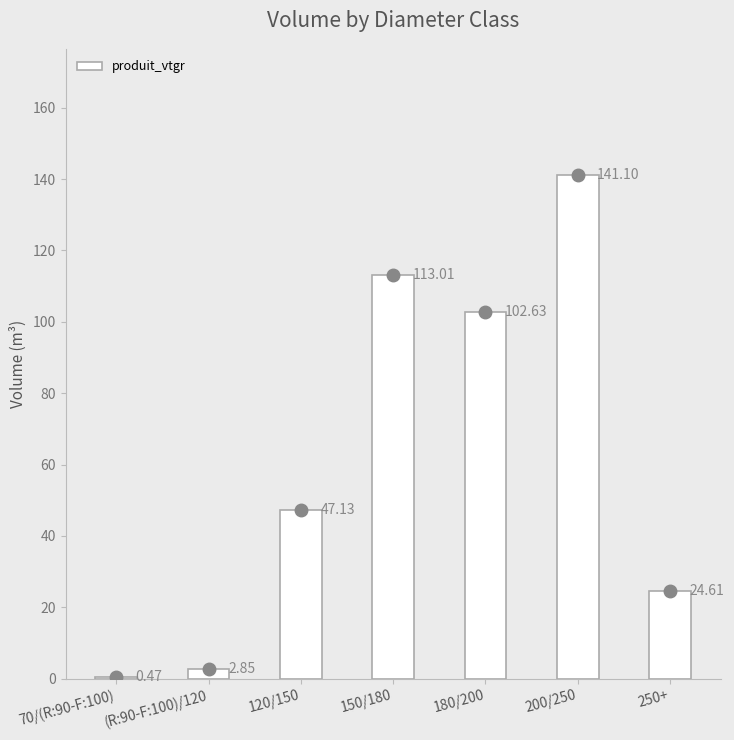

Between (R:90-F:100)/120 and 200/250, which is larger?

200/250